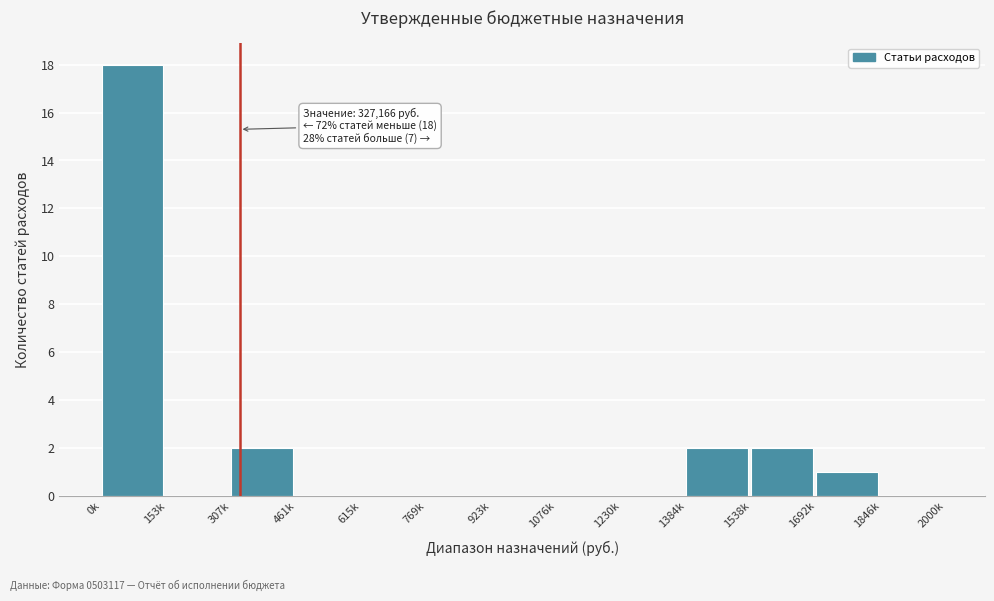

Reading right to left, what are all the values shown in this chart?

1846k=0	1692k=1	1538k=2	1384k=2	1230k=0	1076k=0	923k=0	769k=0	615k=0	461k=0	307k=2	153k=0	0k=18